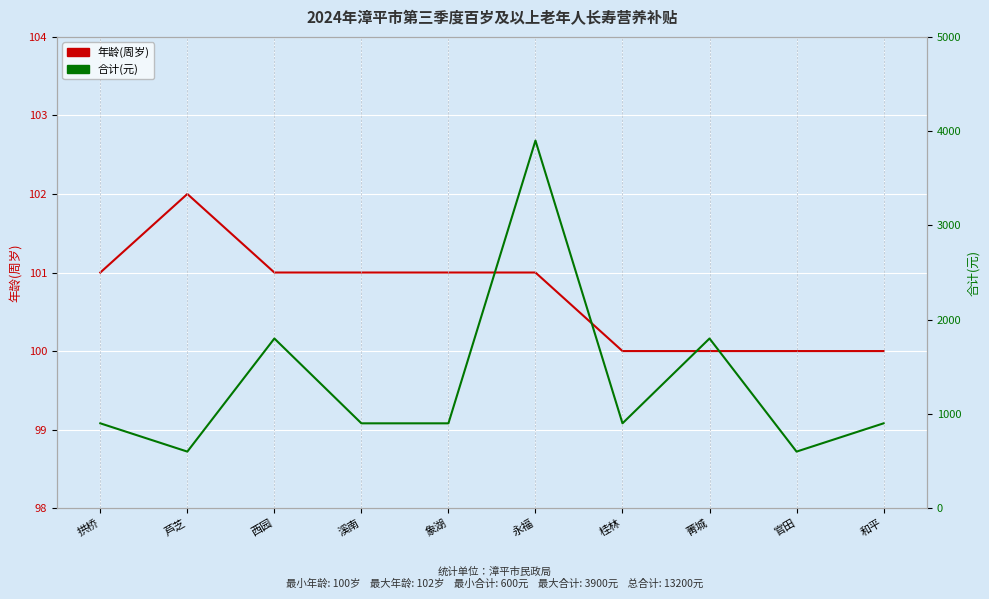

Reading left to right, list all the values displayed in this chart.

年龄(周岁): 101	102	101	101	101	101	100	100	100	100
合计(元): 900	600	1800	900	900	3900	900	1800	600	900